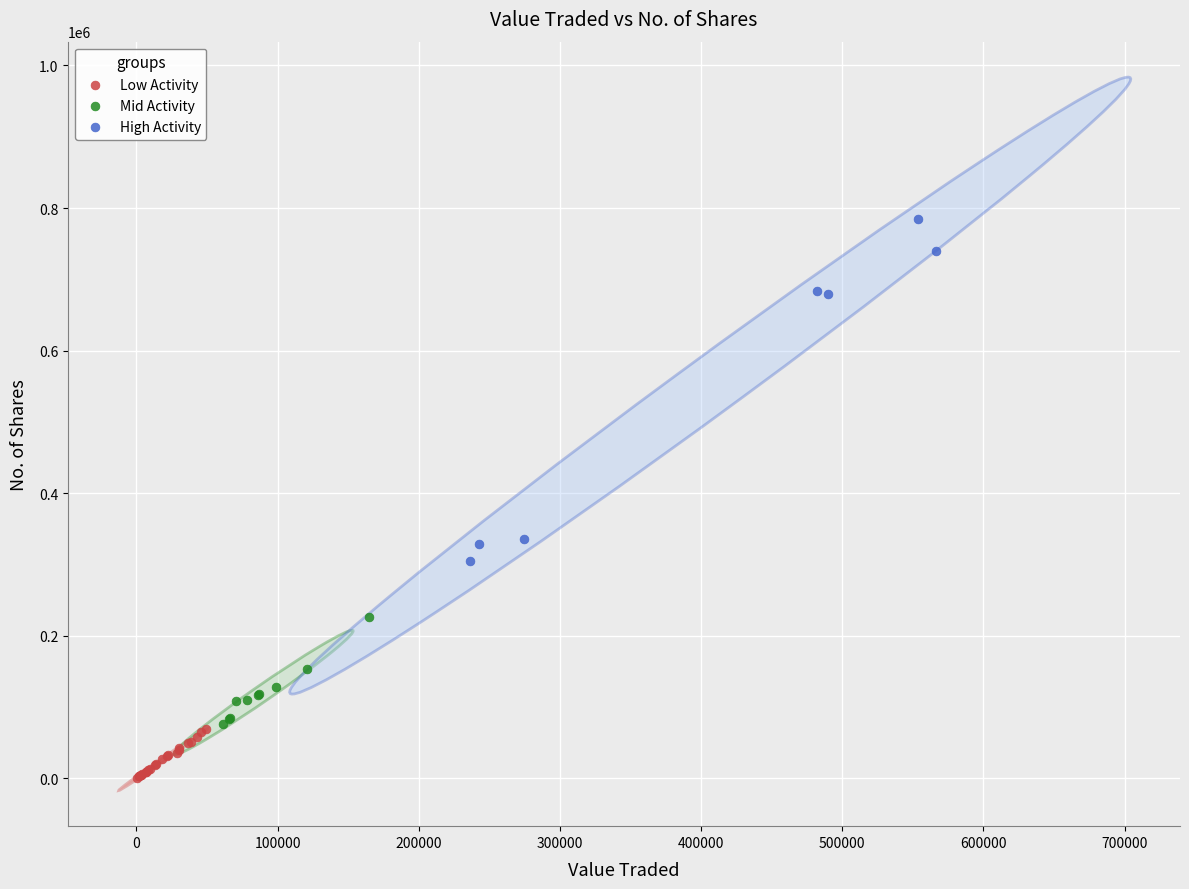

Which series contains the highest Y value?

High Activity